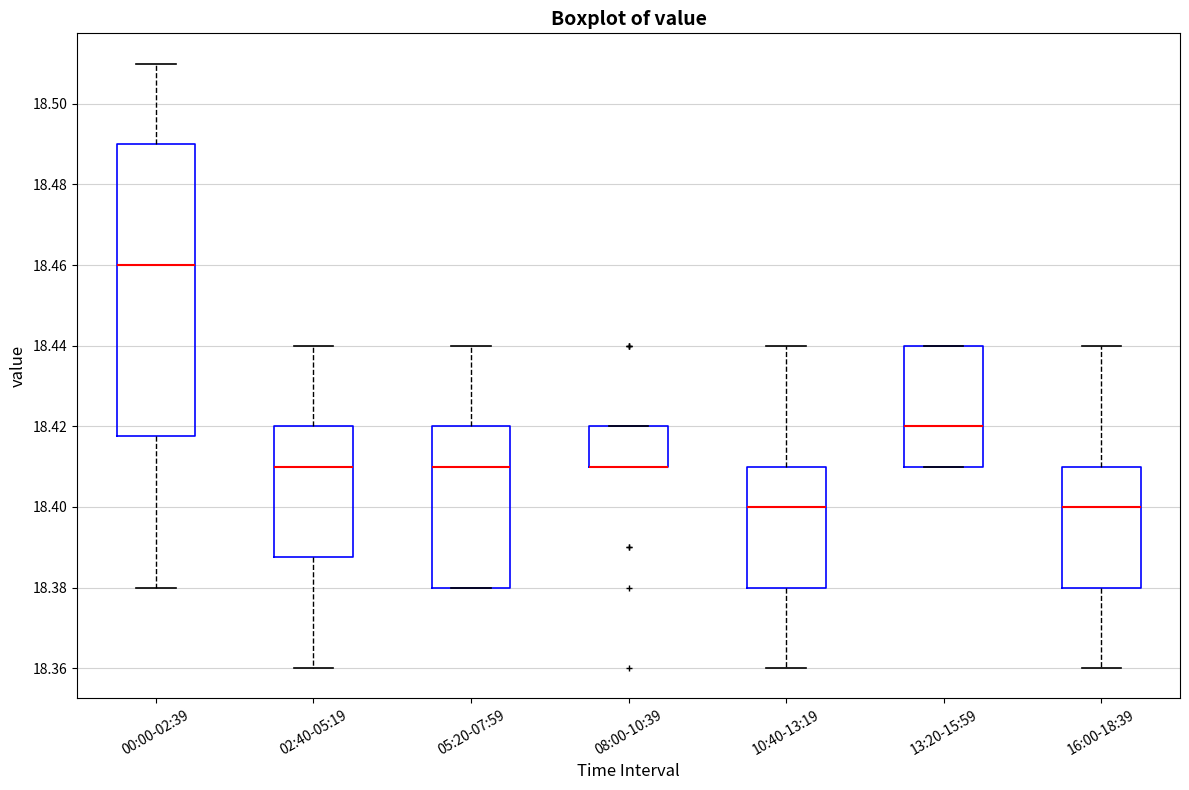

Which box is the tallest, from its lower edge to its upper edge?

00:00-02:39